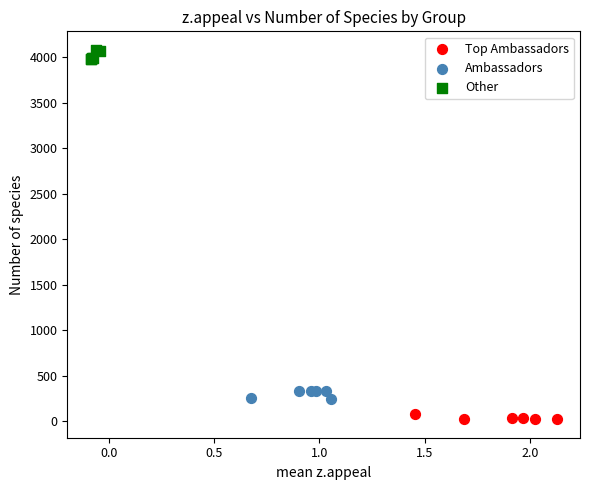

Which series reaches the minimum Y coordinate?

Top Ambassadors